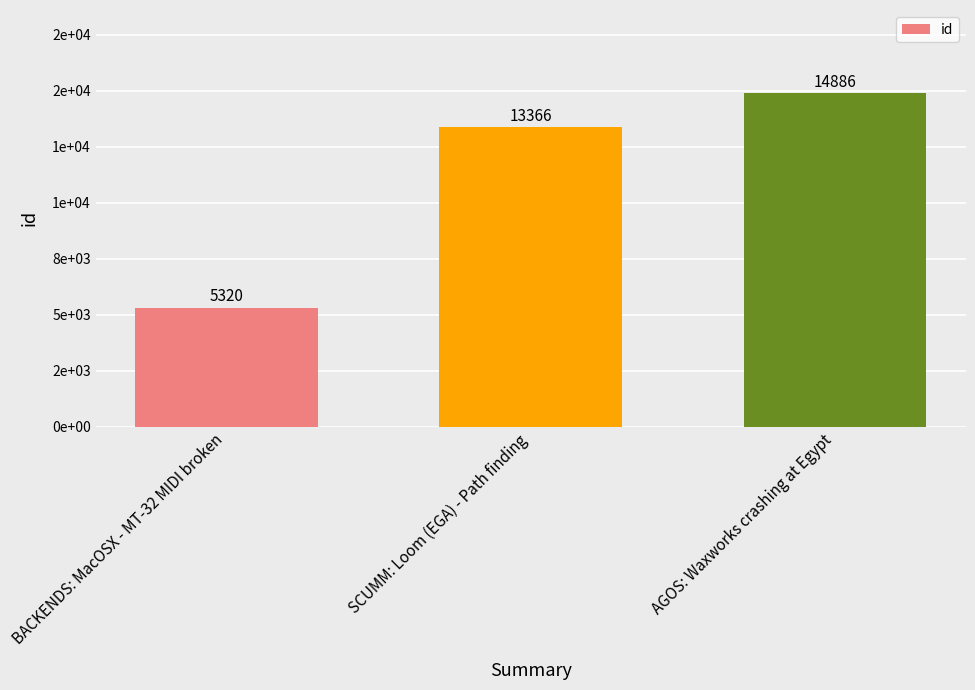

Which has a higher value, AGOS: Waxworks crashing at Egypt or BACKENDS: MacOSX - MT-32 MIDI broken?

AGOS: Waxworks crashing at Egypt